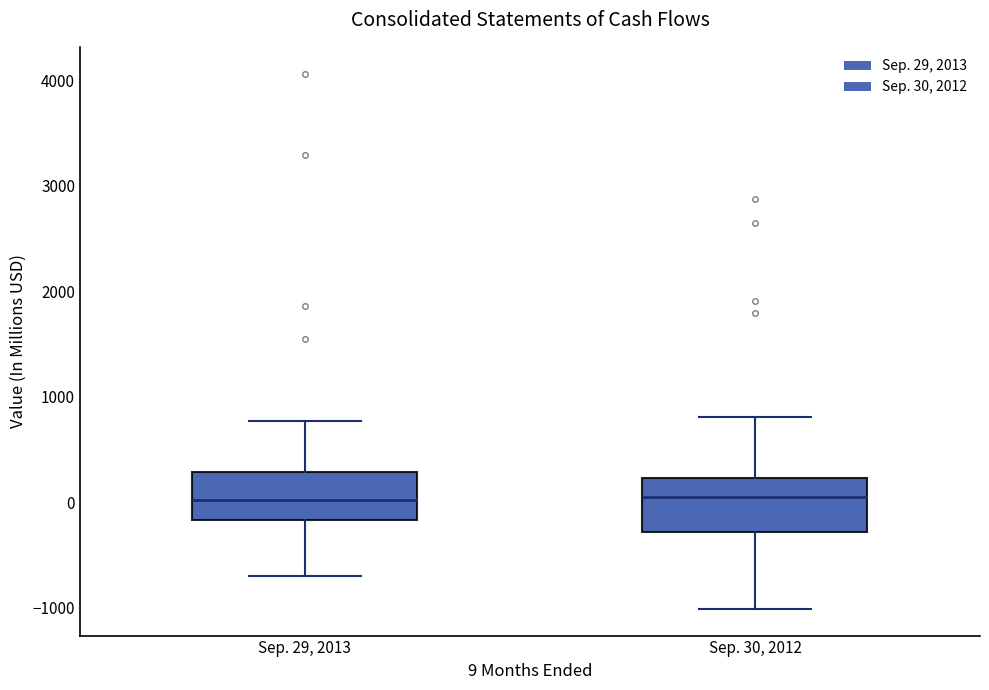

Reading left to right, transcribe this box plot: for each box, give where its median line is, the range the box spans, and where its two whiskers end, as read against the y-axis. The values are not printed on the chart, so give them approximately, as read against the axis.

Sep. 29, 2013: median 0, box -200 to 300, whiskers -700 to 800
Sep. 30, 2012: median 100, box -300 to 200, whiskers -1000 to 800